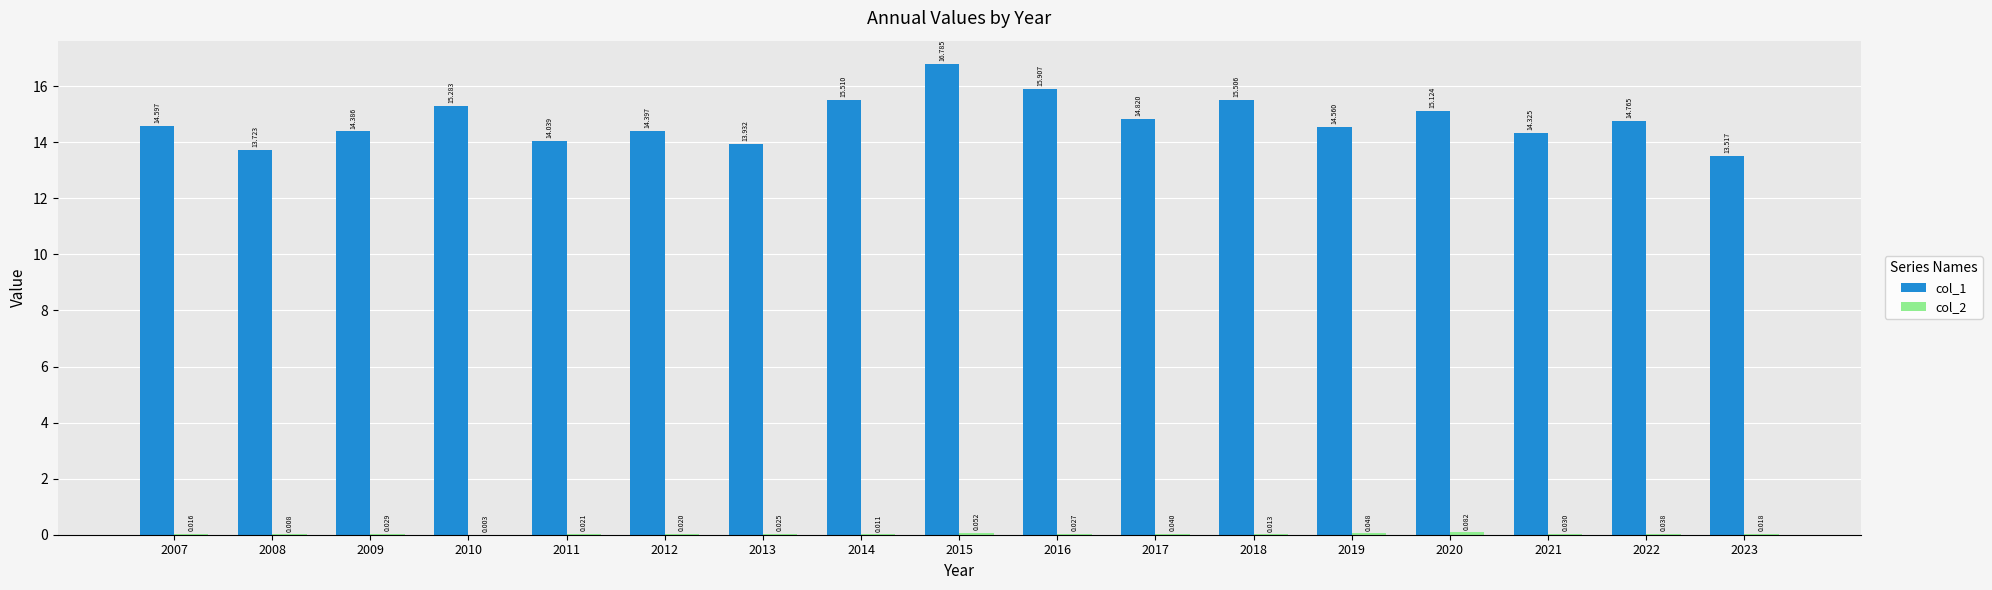

Which series has the widest spread of values?

col_1